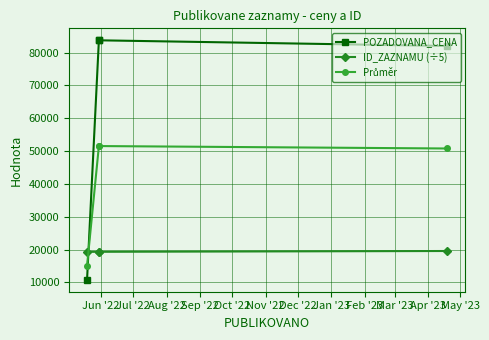

What are all the series names shown in the legend?

POZADOVANA_CENA, ID_ZAZNAMU (÷5), Průměr